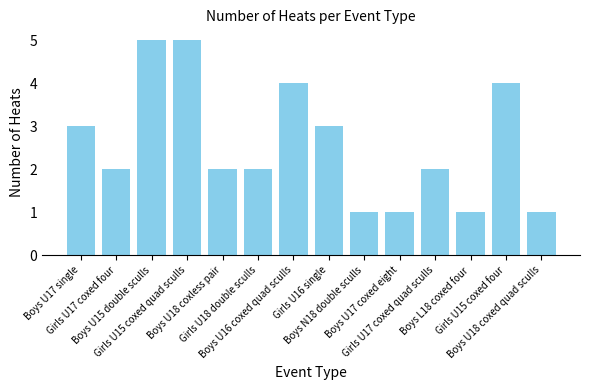

The chart shows a value of 2 at Girls U15 coxed quad sculls. True or false?

False